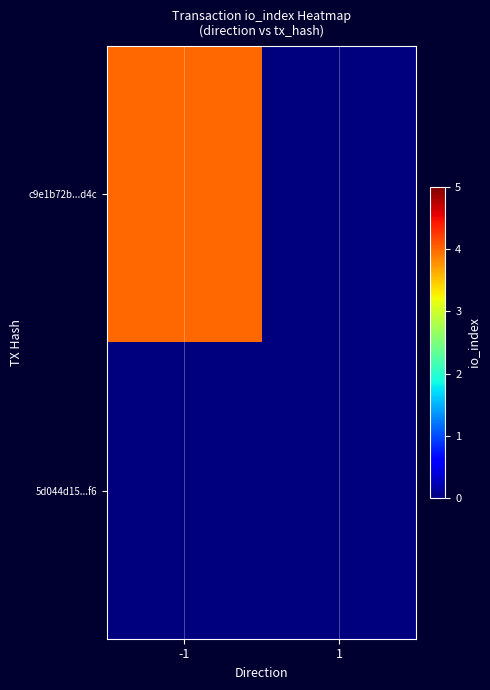

Reading right to left, transcribe all the data shown in this chart.

c9e1b72b...d4c: 1=0	-1=4
5d044d15...f6: 1=0	-1=0